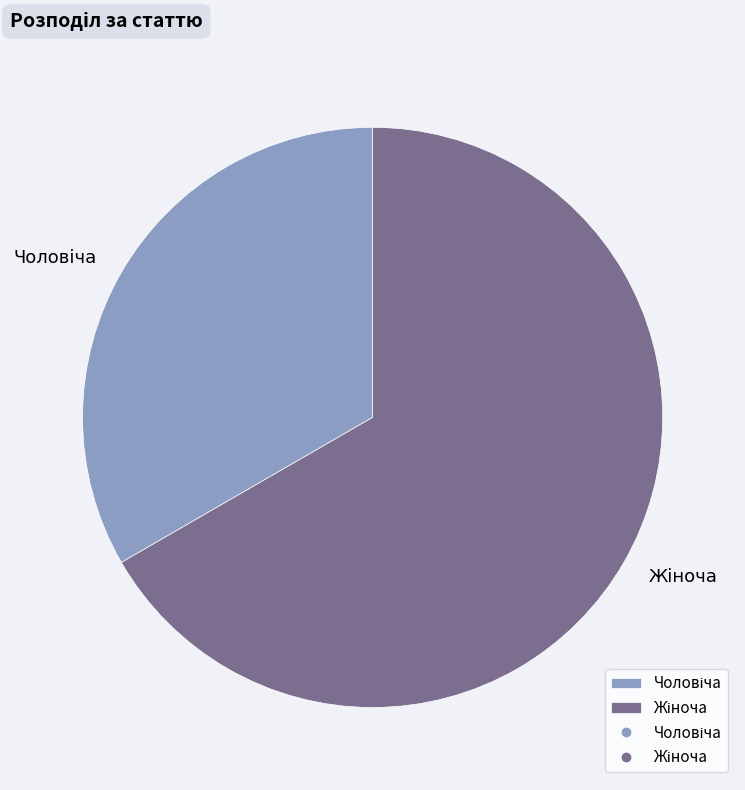

Is there a majority slice in this chart?

Yes